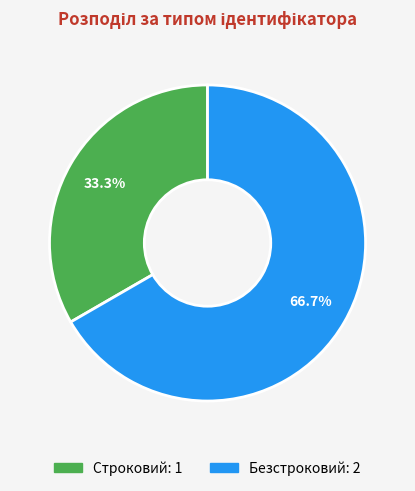

How many slices are in this pie chart?

2